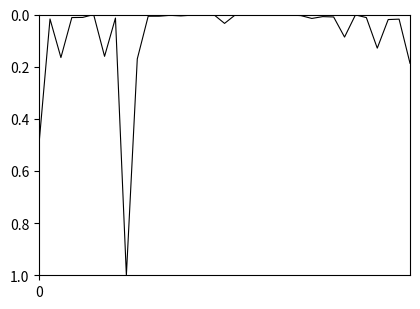

What is the greatest value displayed?

1.0